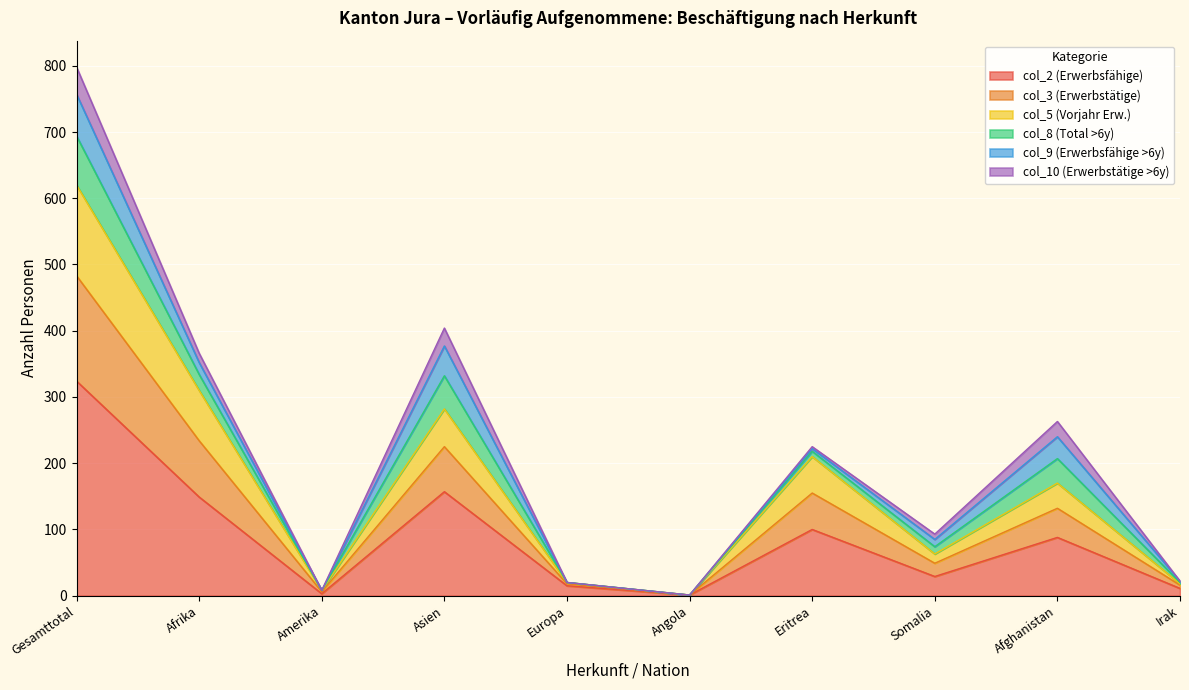

Between Somalia and Angola, which is larger?

Somalia